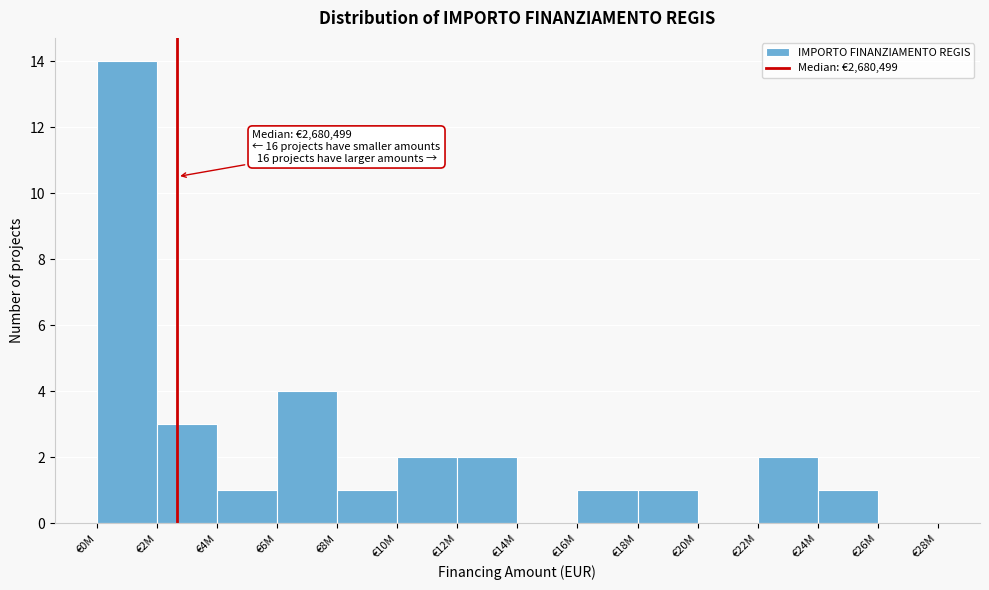

Reading left to right, transcribe all the data shown in this chart.

€0M=14	€2M=3	€4M=1	€6M=4	€8M=1	€10M=2	€12M=2	€14M=0	€16M=1	€18M=1	€20M=0	€22M=2	€24M=1	€26M=0